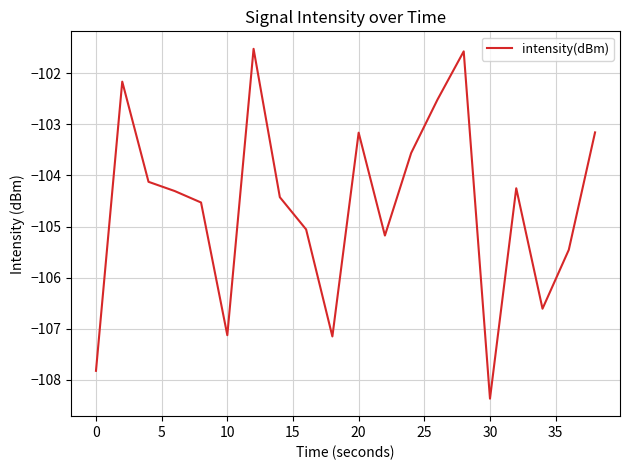

What is the smallest value displayed?

-108.4